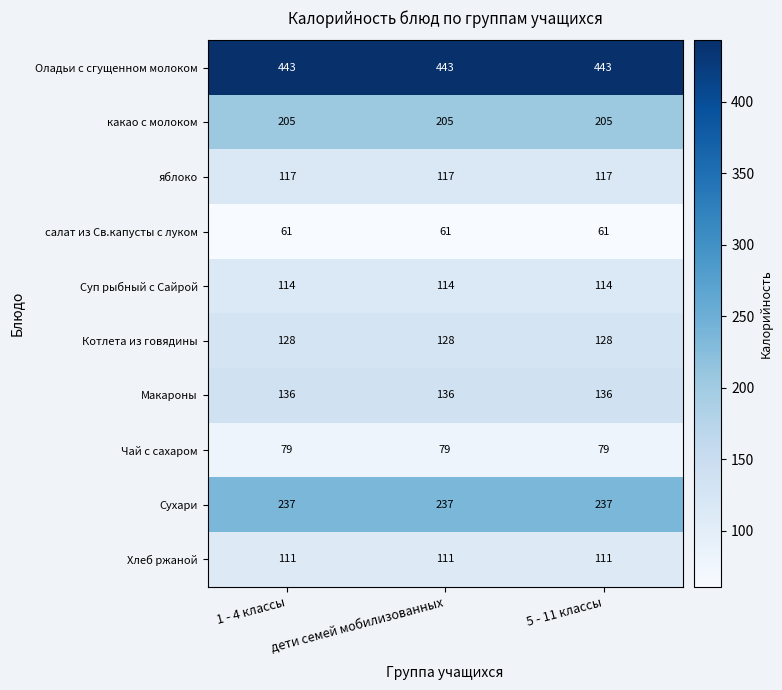

What is the maximum value shown in the chart?

443